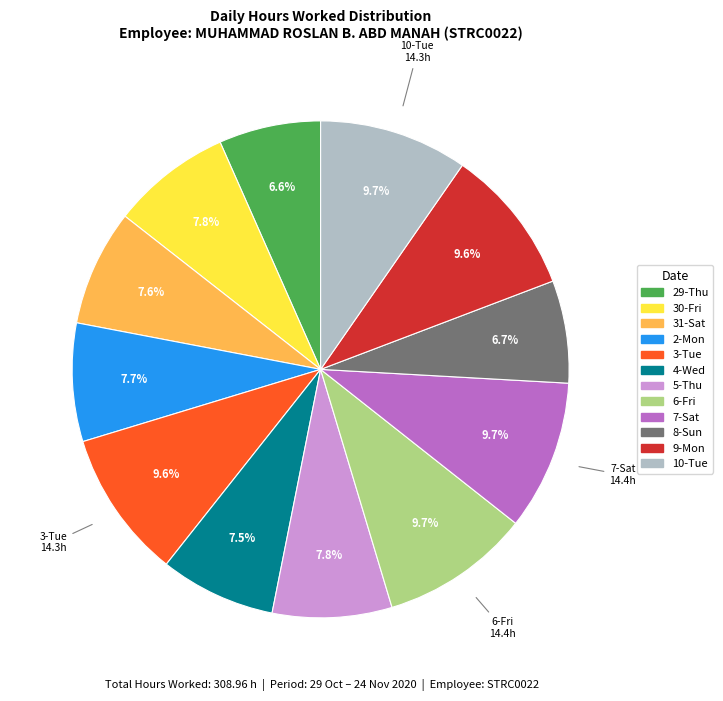

Is there a majority slice in this chart?

No